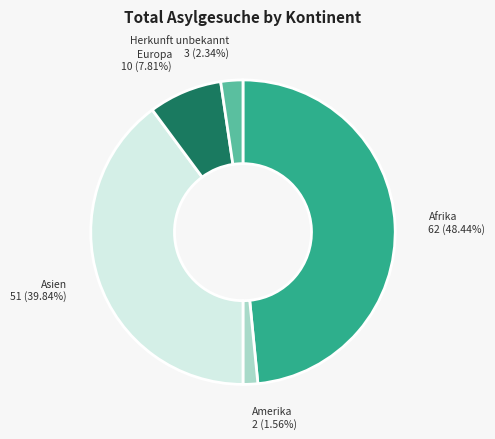

To the nearest percent, what is the average slice percentage?

20%